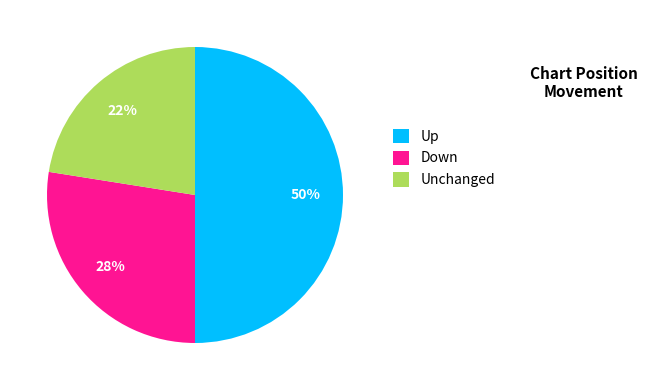

What percentage is the Up slice, to the nearest percent?

50%